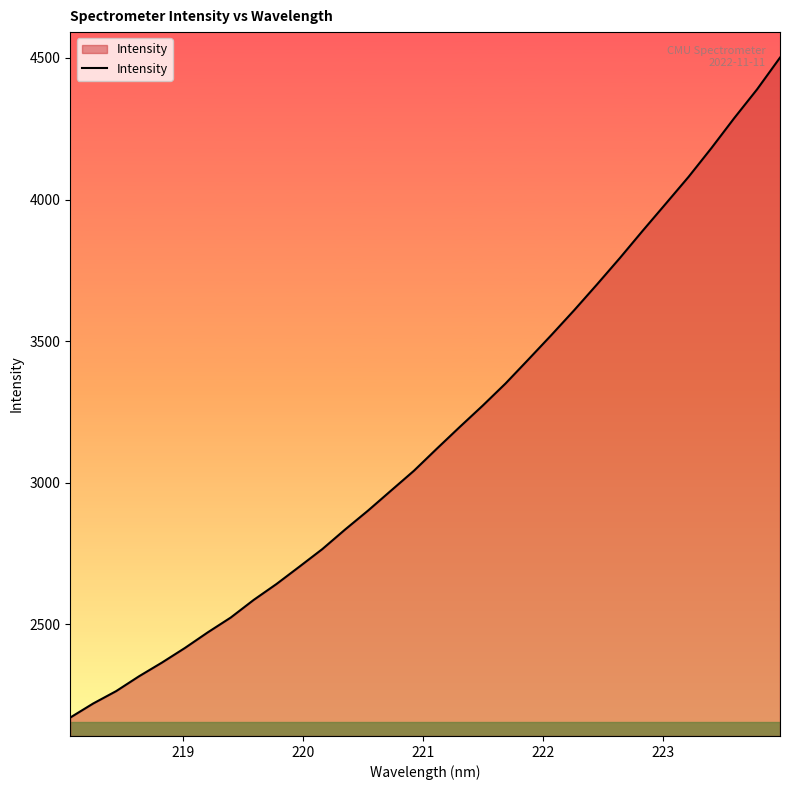

What is the difference between the maximum and minimum values?

2330.4